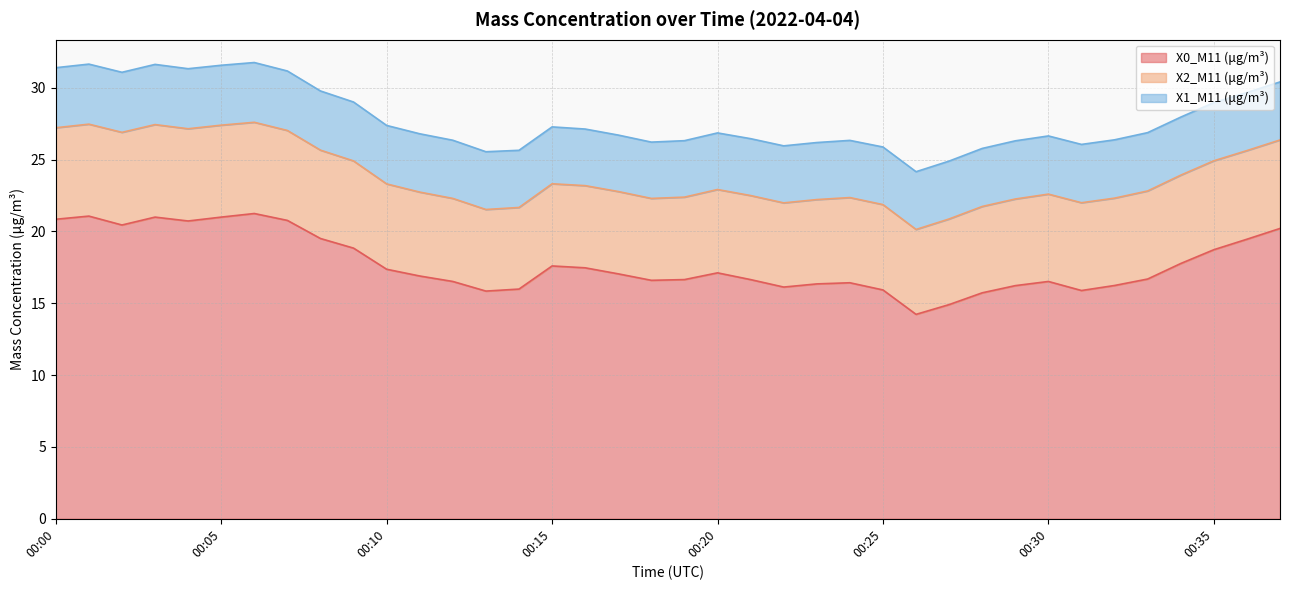

How many lines are shown in the chart?

3